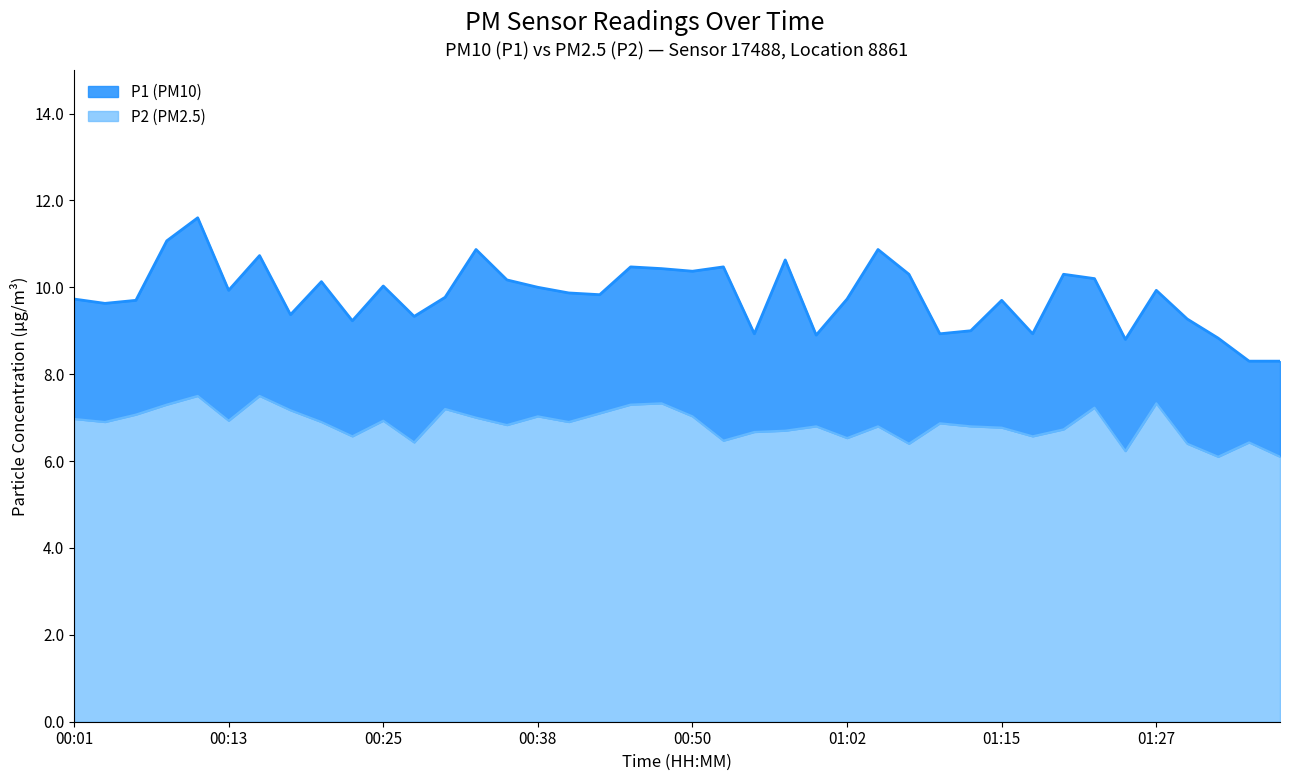

Which series has the widest spread of values?

P1